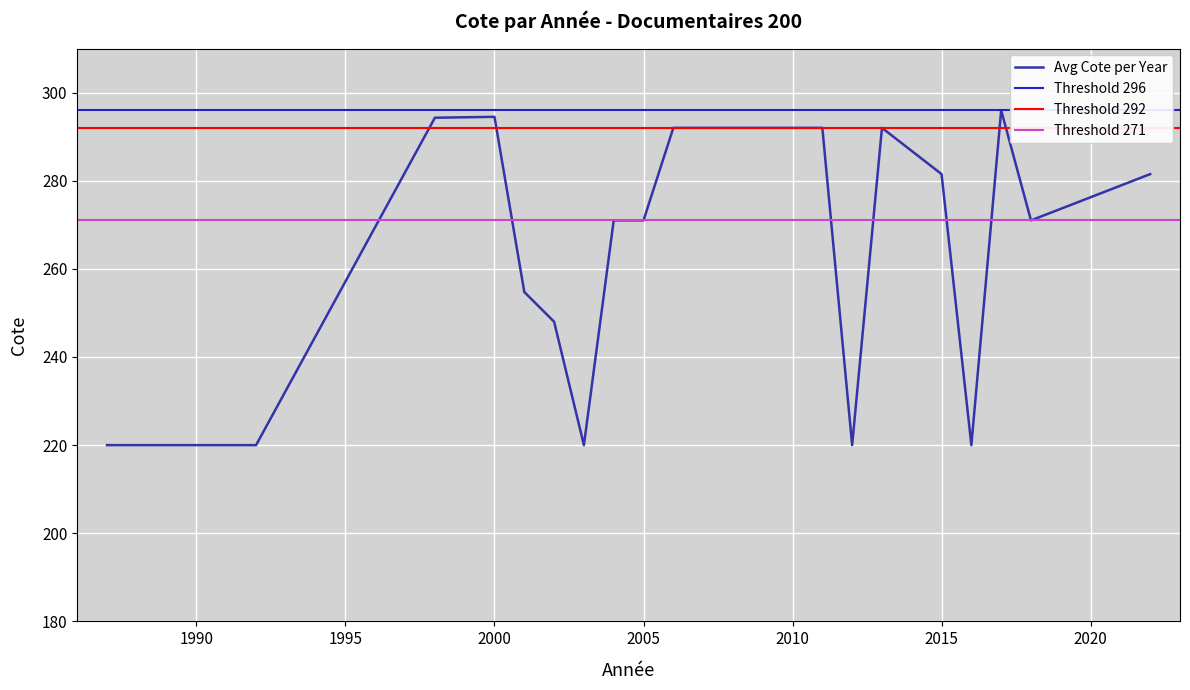

What is the change in value from 2005 to 2007?

+21.0